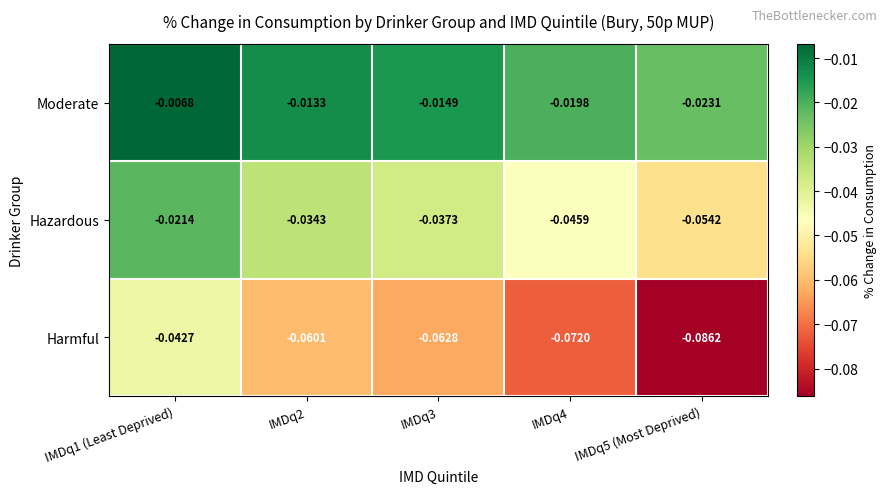

Which series has the largest total across all categories?

Moderate